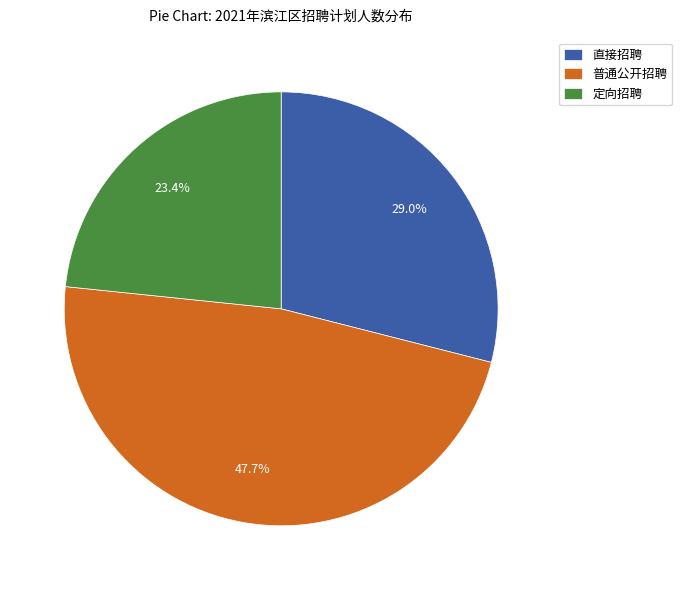

How much of the chart is everything except 直接招聘?

71.0%